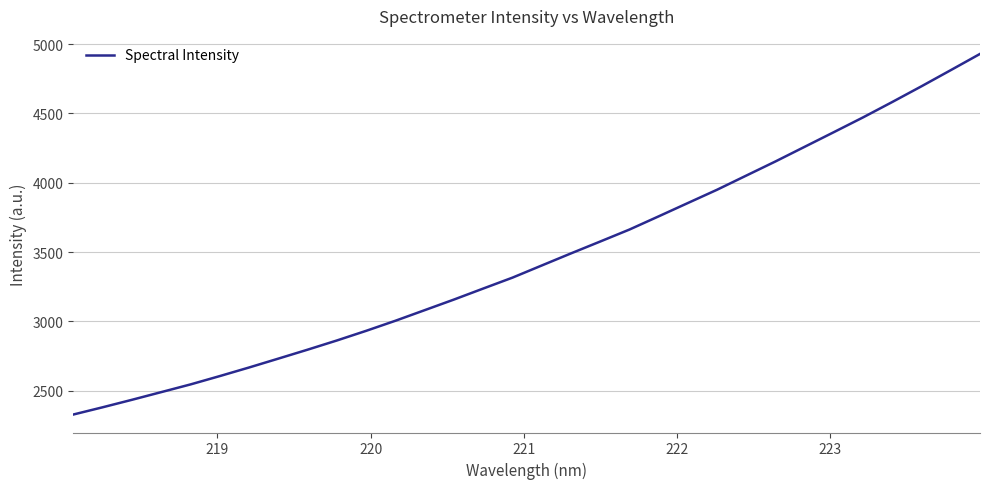

What is the maximum value shown in the chart?

4929.2